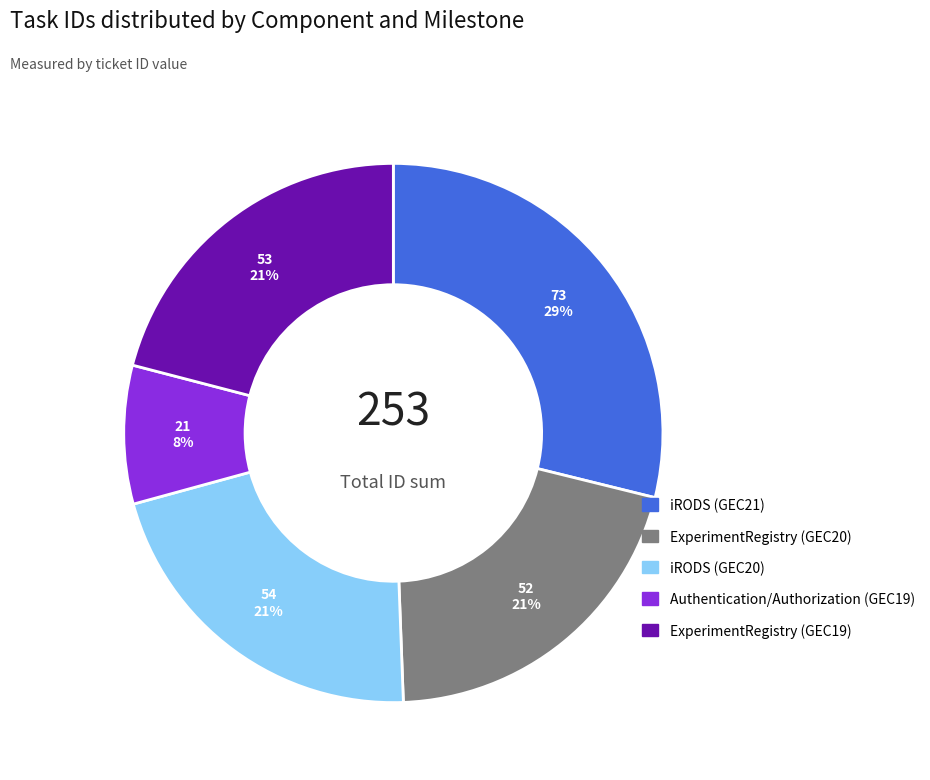

The iRODS (GEC21) slice represents 40% of the pie. True or false?

False